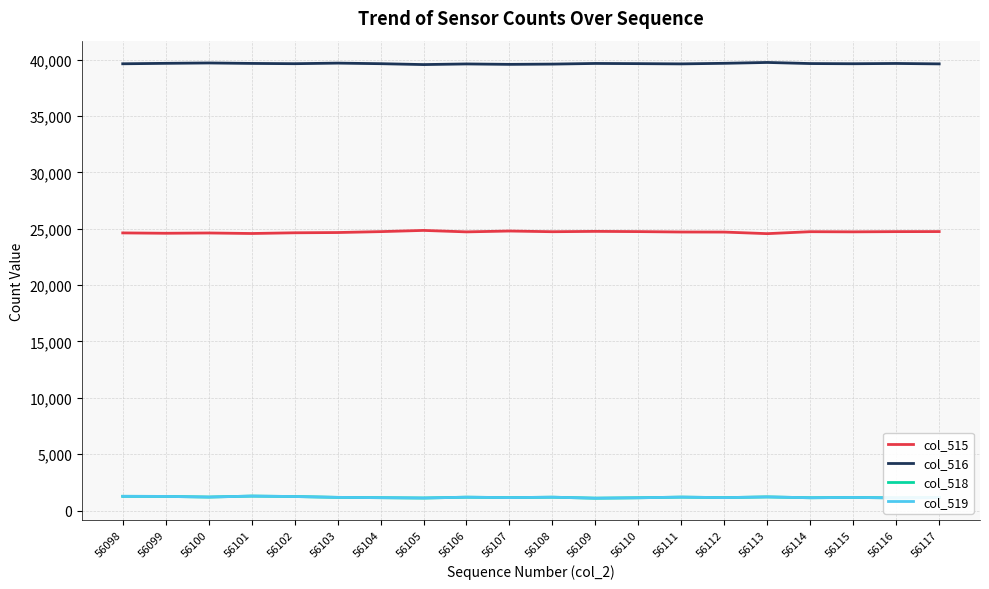

What is the difference between the col_519 values at 56101 and 56111?

91